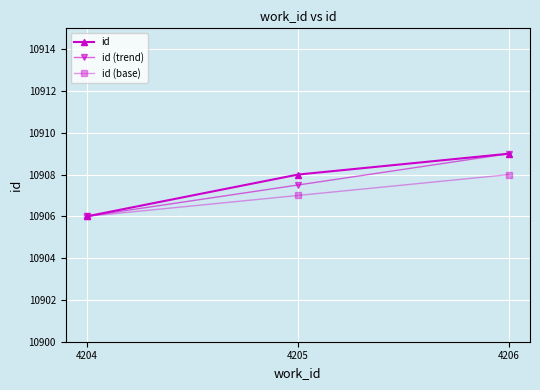

What are all the series names shown in the legend?

id, id (trend), id (base)